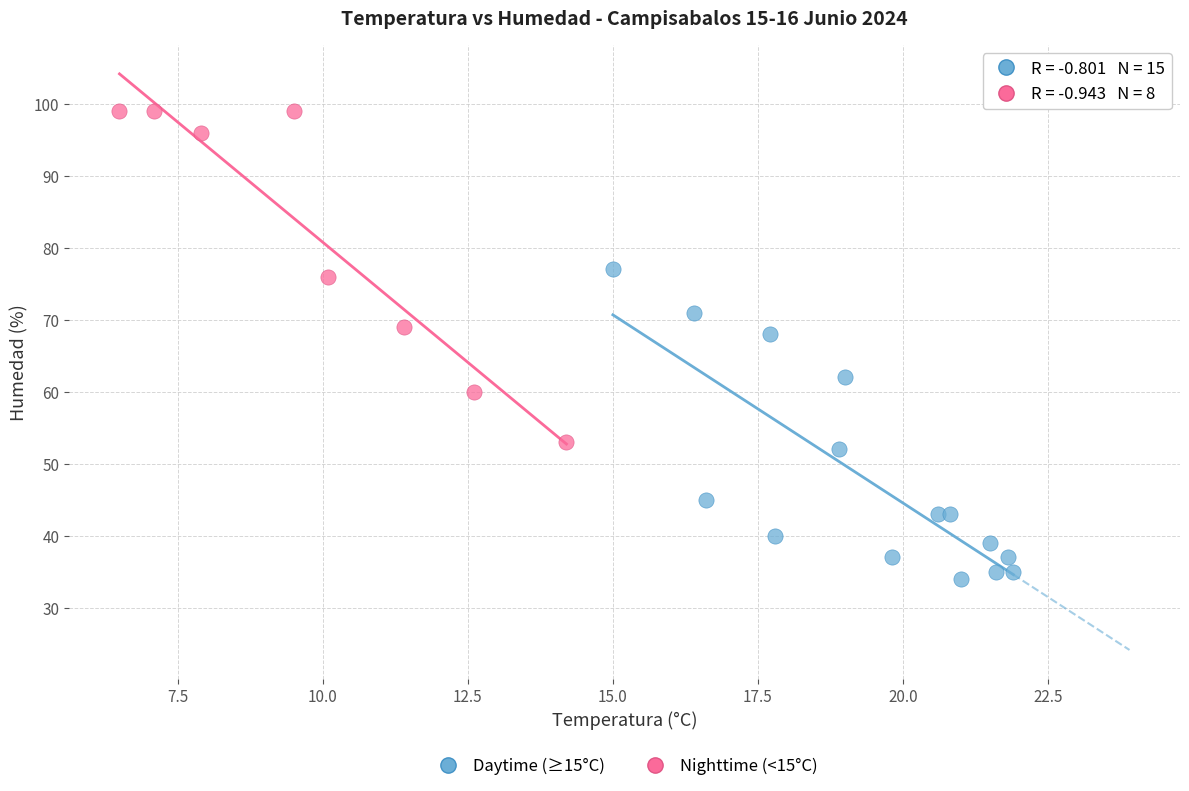

Which series reaches the minimum Y coordinate?

Daytime (≥15°C)